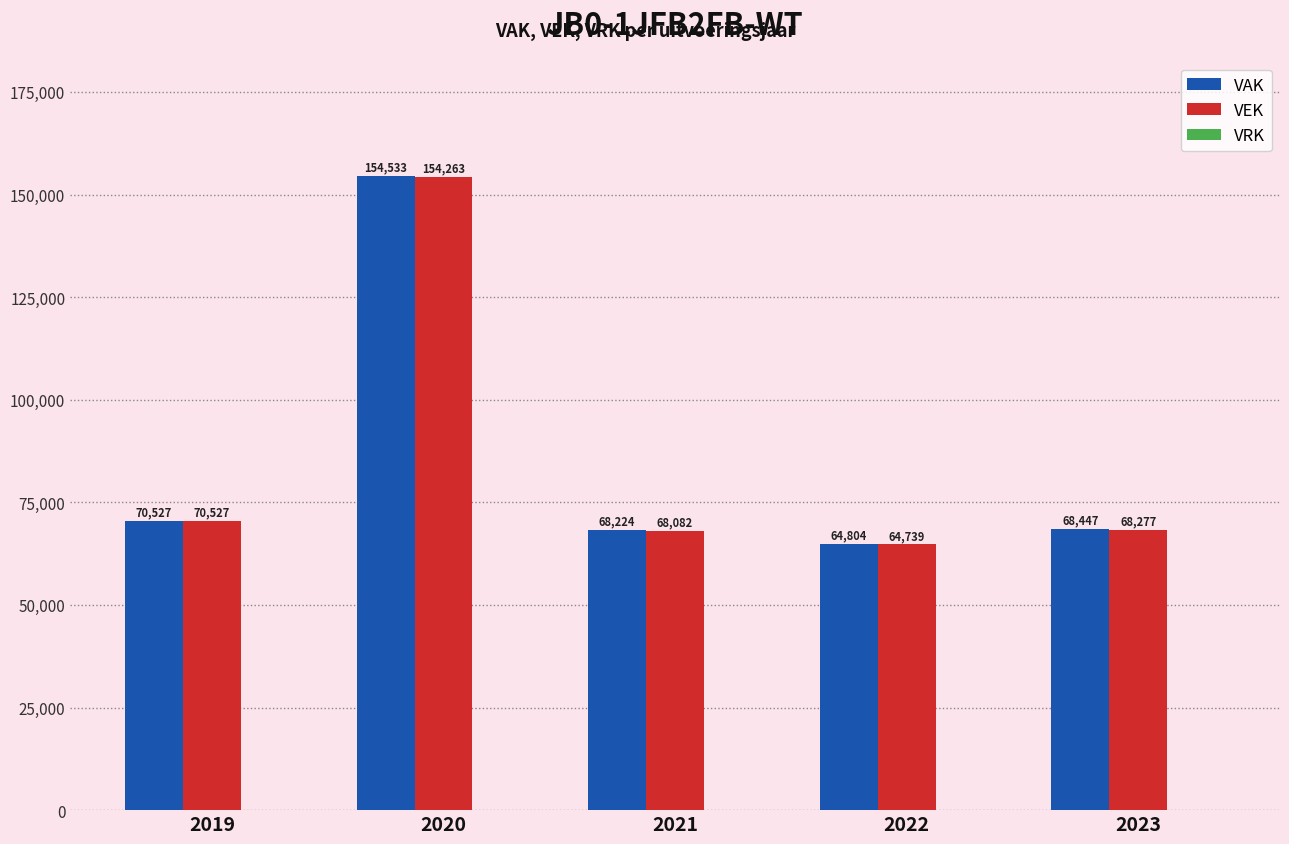

How many data points in VAK are less than 68447?

2